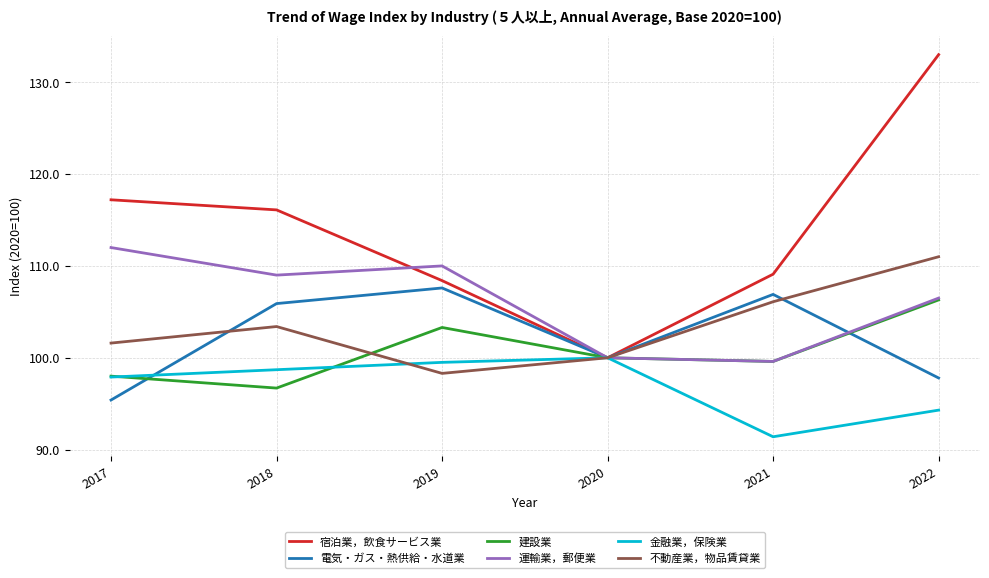

What are all the series names shown in the legend?

宿泊業，飲食サービス業, 電気・ガス・熱供給・水道業, 建設業, 運輸業，郵便業, 金融業，保険業, 不動産業，物品賃貸業